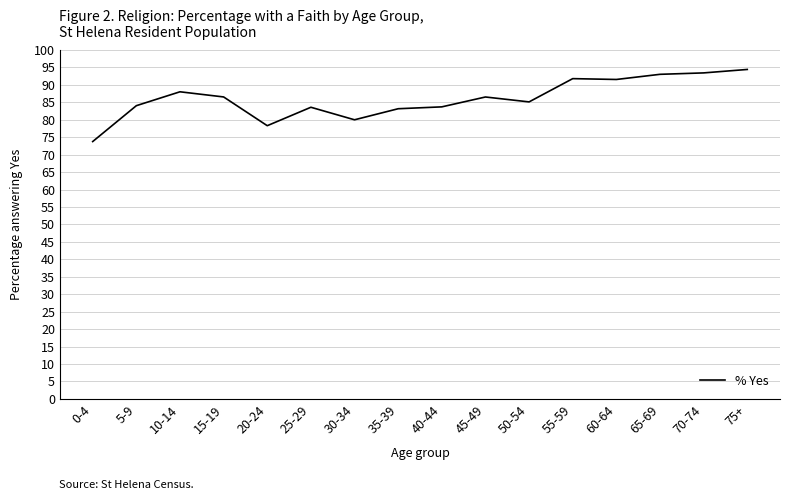

True or false: the data shows 22.8 at 5-9.

False